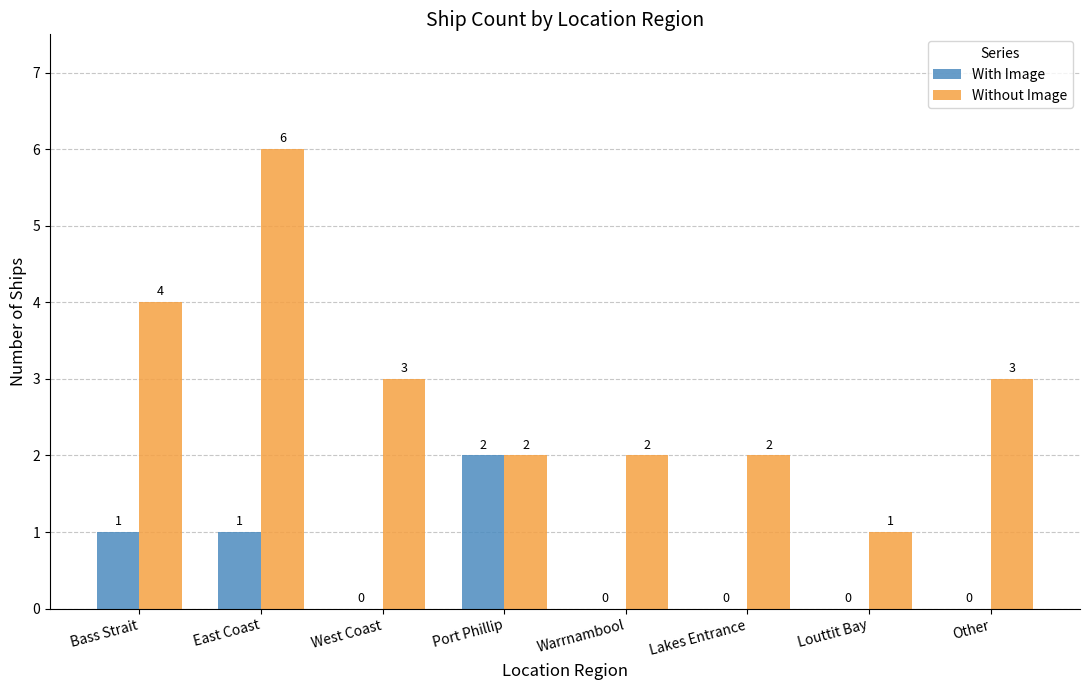

Which series changed the most between Lakes Entrance and Other?

Without Image